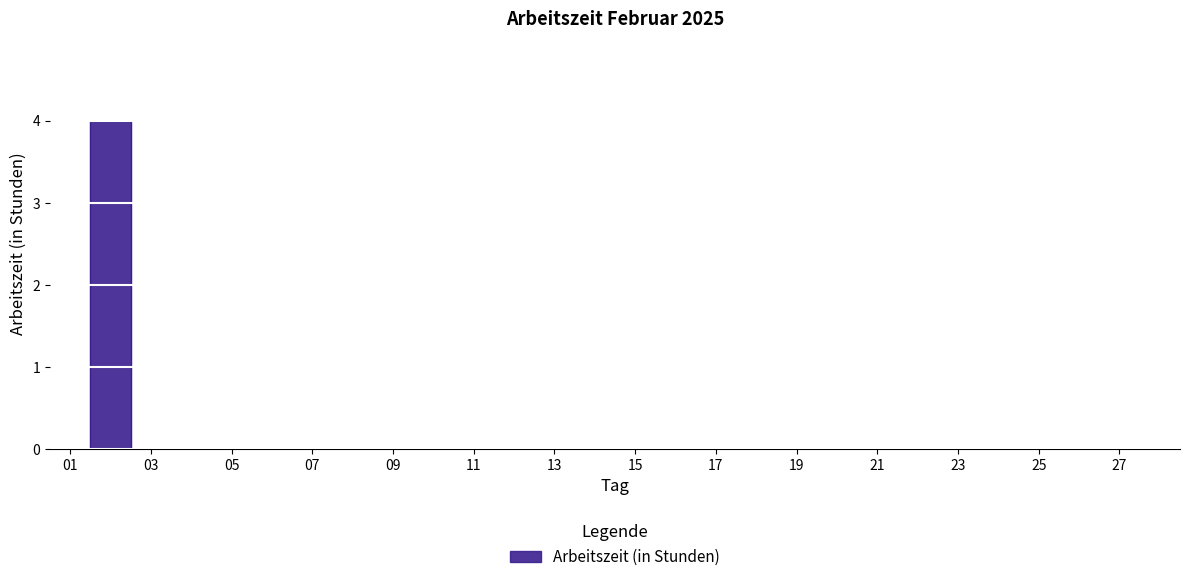

True or false: there are more than 0 points higher than both neighbors.

True